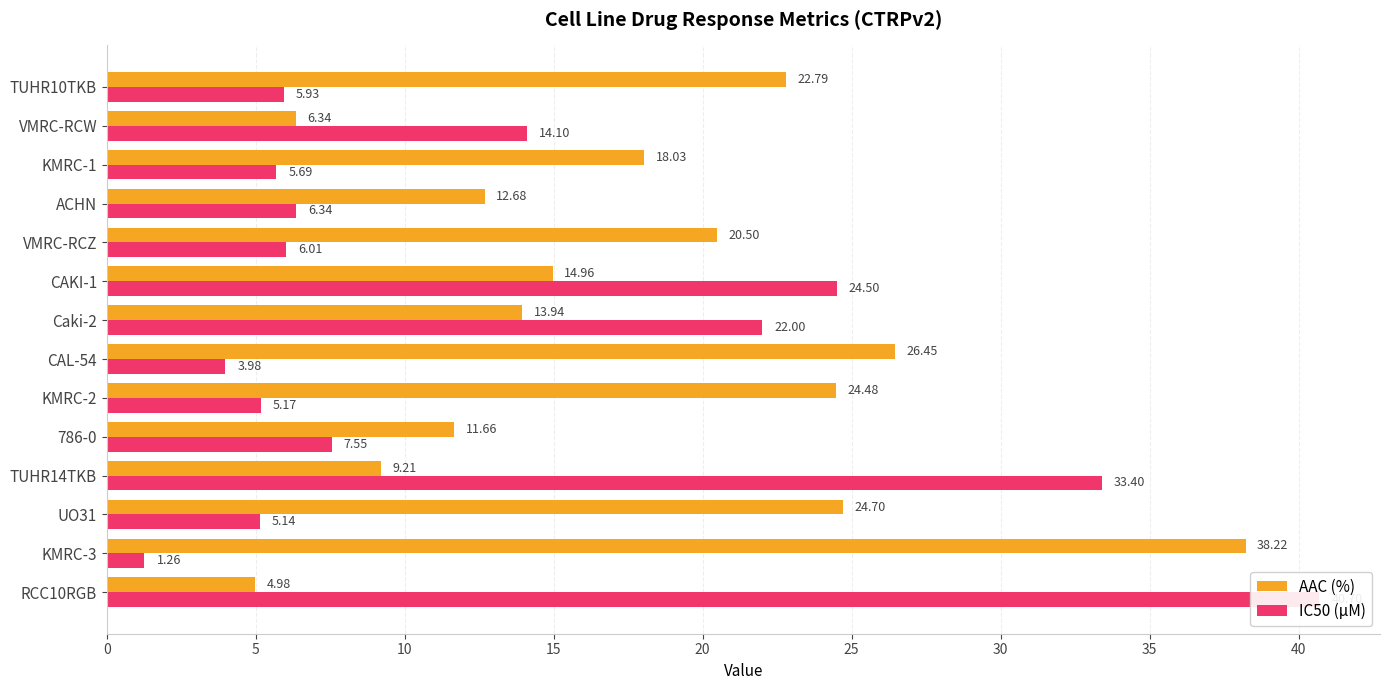

What are all the series names shown in the legend?

AAC (%), IC50 (µM)